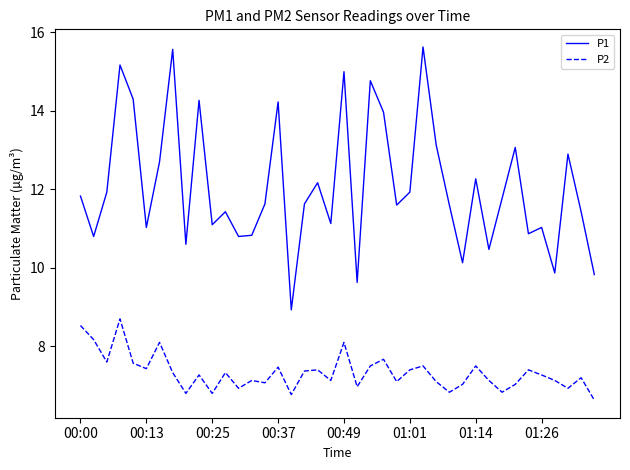

How many lines are shown in the chart?

2